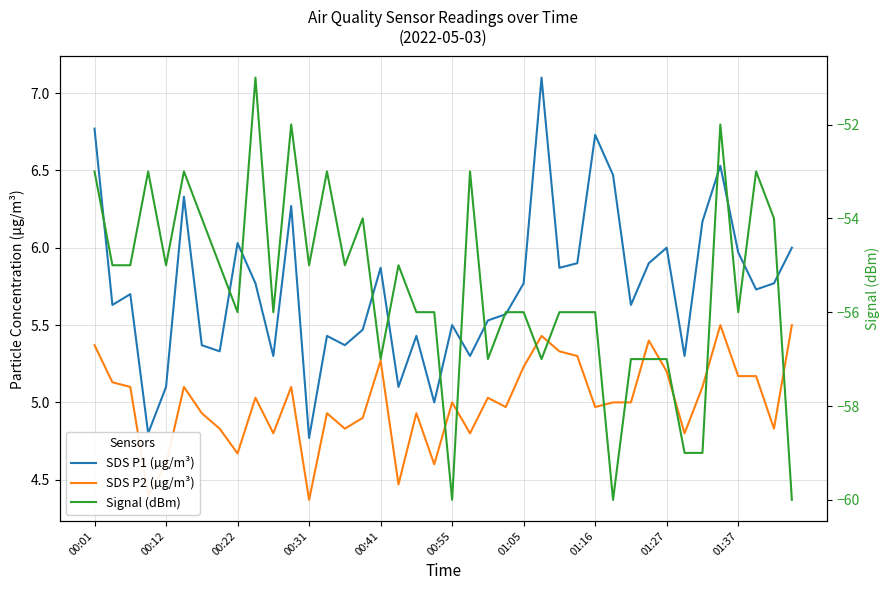

In SDS P2 (µg/m³), how many points are higher than both neighbors (excluding endpoints)?

11